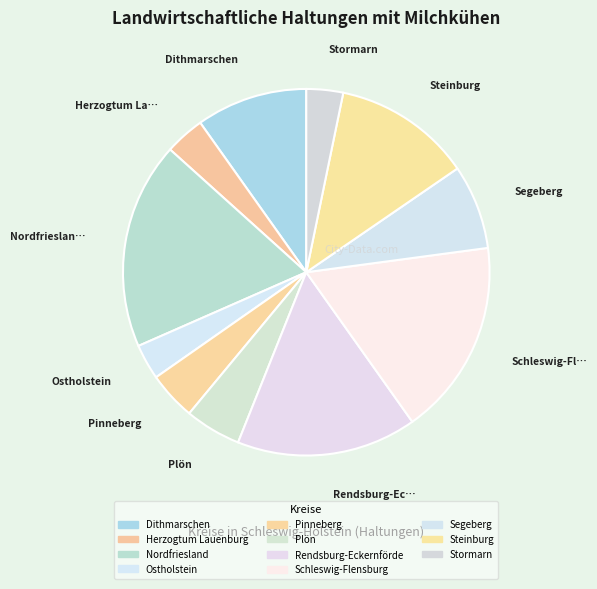

How many segments does this pie chart have?

11